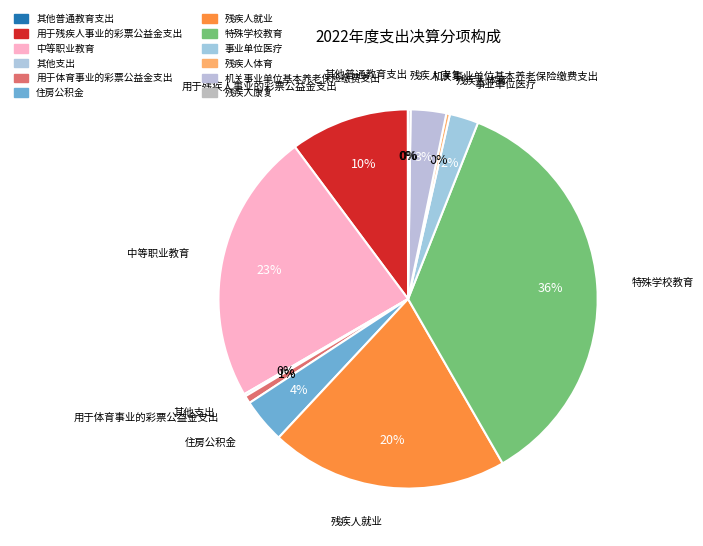

How much of the chart is everything except 用于残疾人事业的彩票公益金支出?

89.8%